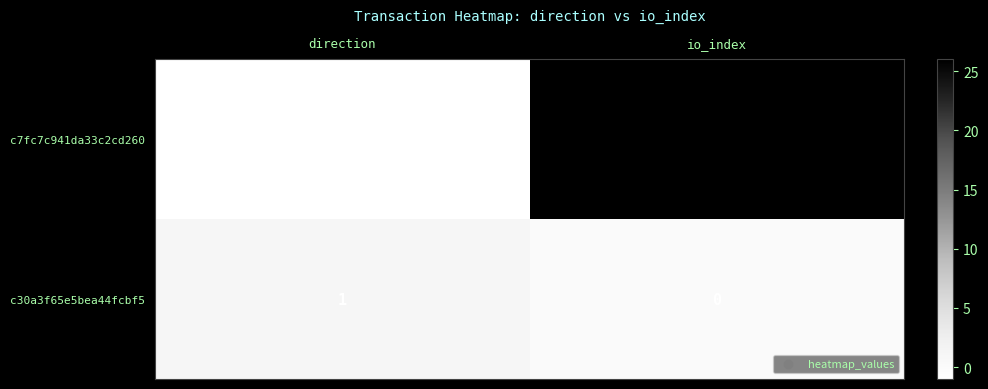

Rank the series by their average value, from lowest to highest.

c30a3f65e5bea44fcbf5, c7fc7c941da33c2cd260